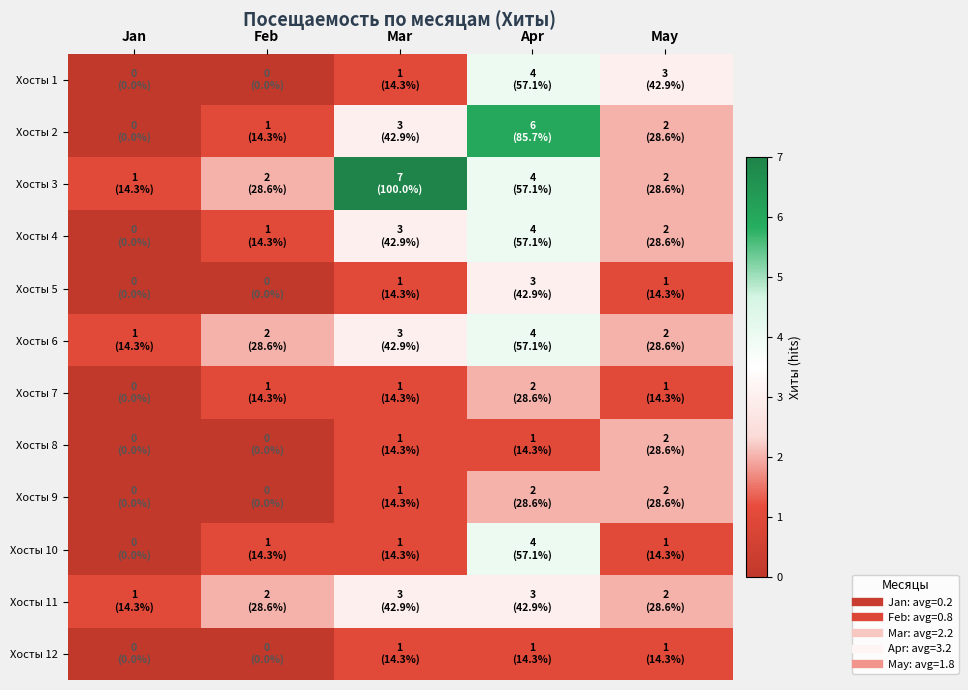

Which series has the largest total across all categories?

Хосты 3